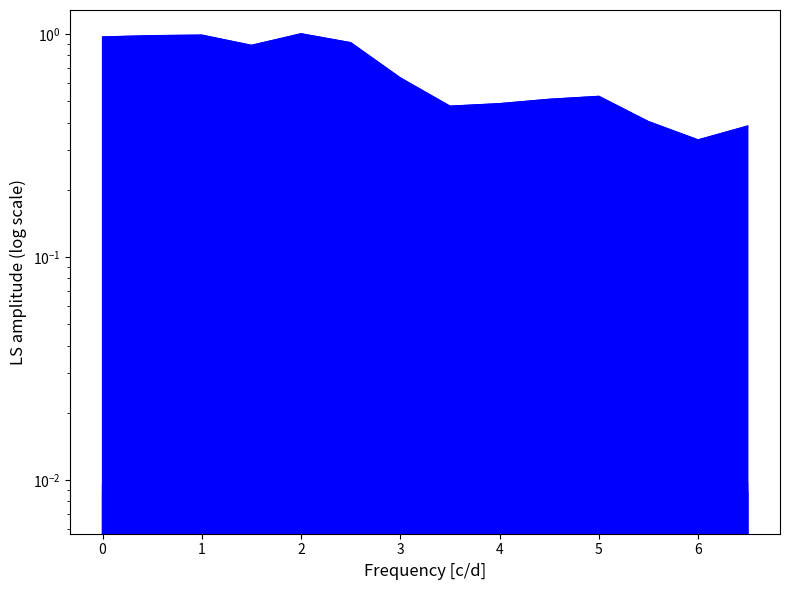

What is the average value of the Total Time series?

0.7